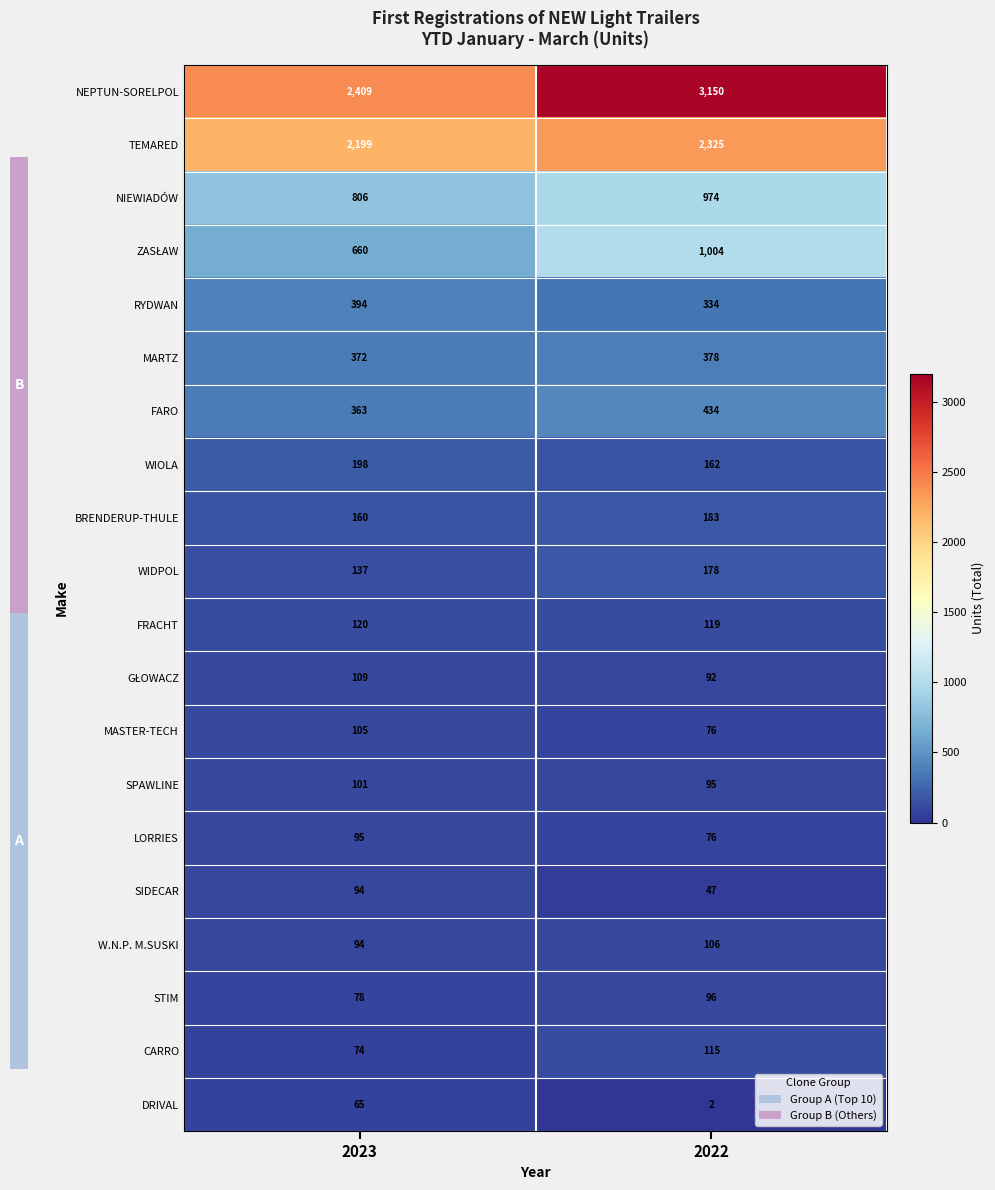

What is the difference between the SIDECAR values at 2022 and 2023?

47